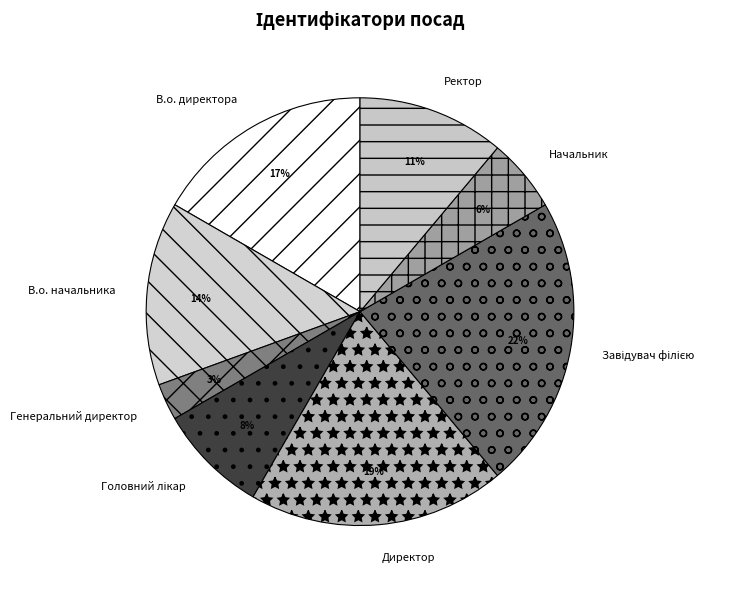

To the nearest percent, what is the difference between the largest and smallest slice percentages?

19%